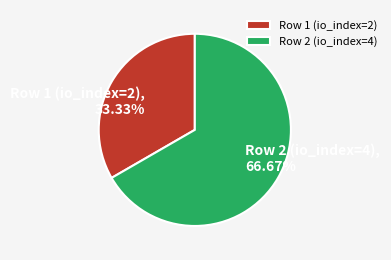

To the nearest percent, what is the difference between the Row 2 (io_index=4) and Row 1 (io_index=2) slice percentages?

33%